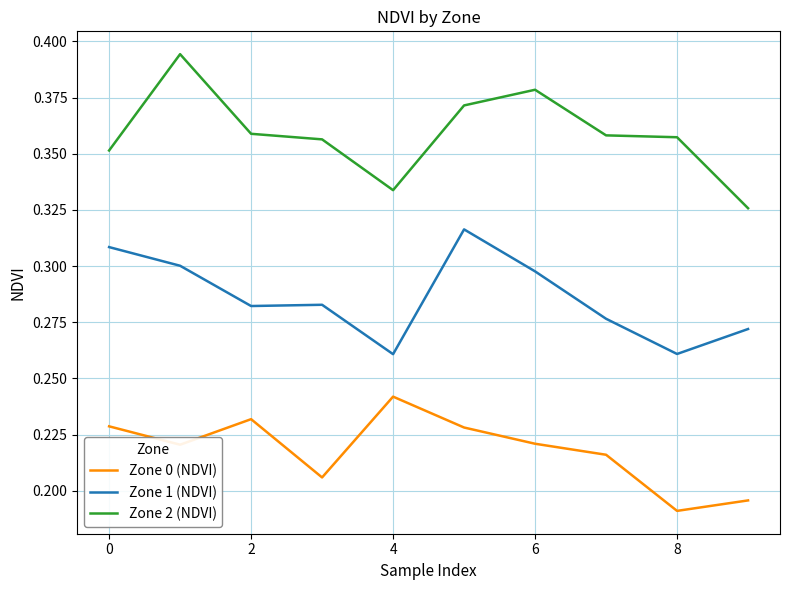

How many lines are shown in the chart?

3